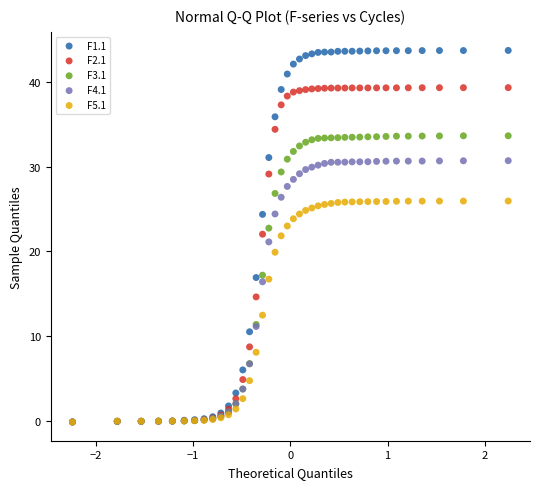

Which series has the widest spread of Y values?

F1.1